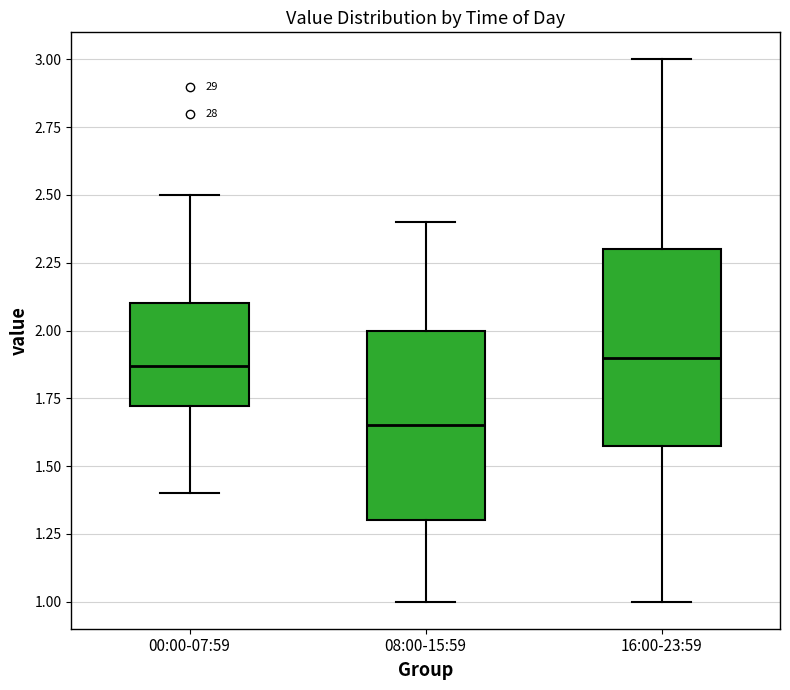

Which box's median line is the lowest?

08:00-15:59